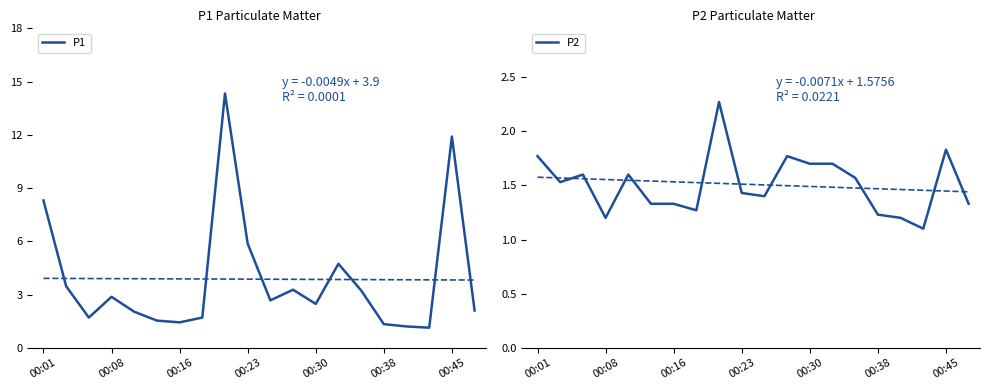

True or false: P1 and P2 cross at least once.

False